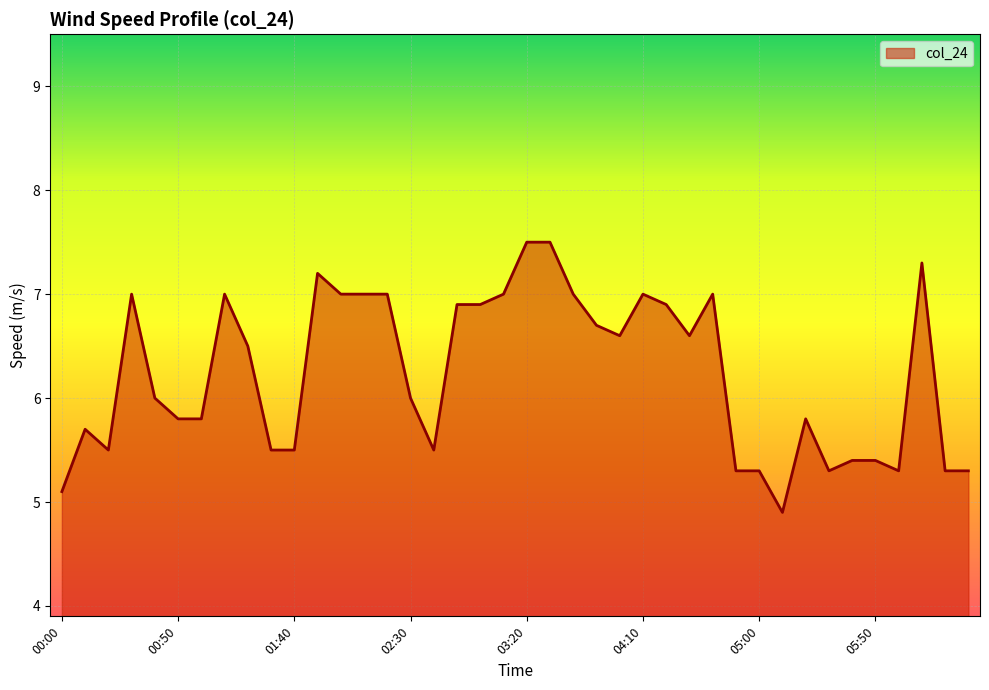

What is the greatest value displayed?

7.5